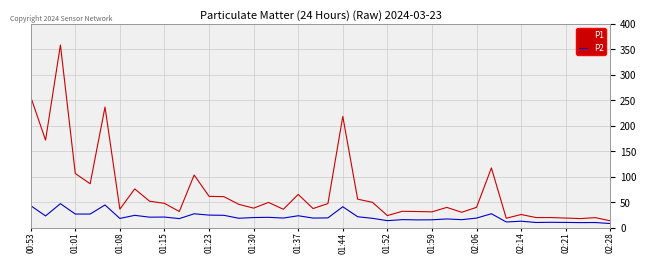

What is the minimum value for P2?

8.4